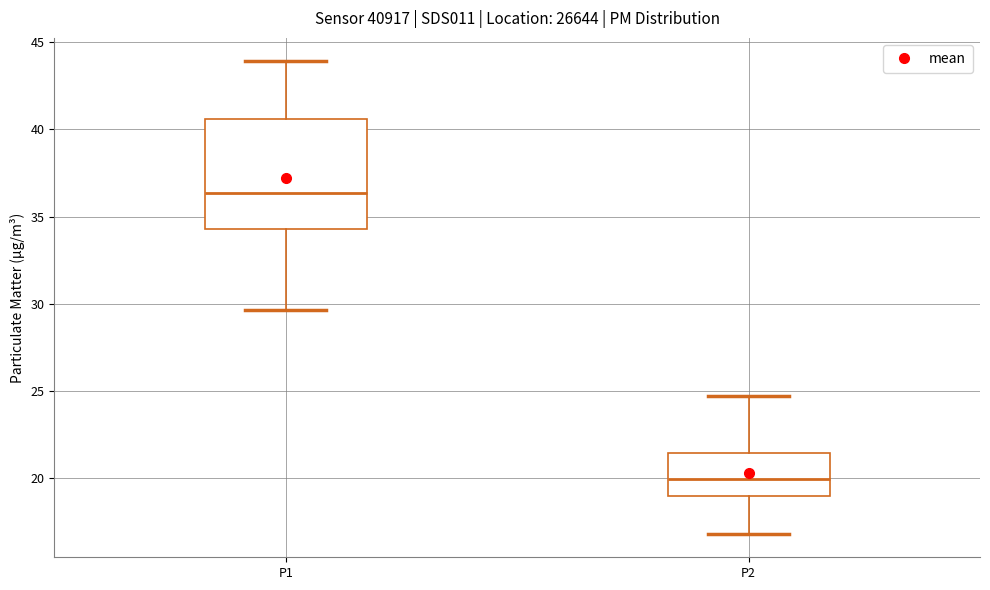

Where does the lower whisker of the box for P1 end on the y-axis? The values are not printed on the chart, so give them approximately, as read against the axis.

29.5